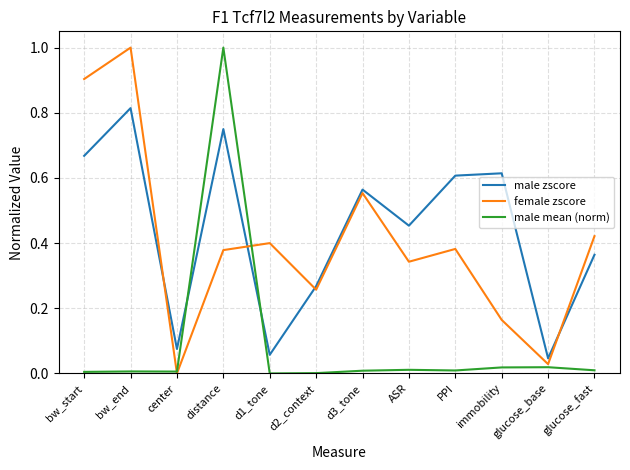

How many times do male zscore and male mean (norm) cross each other?

2